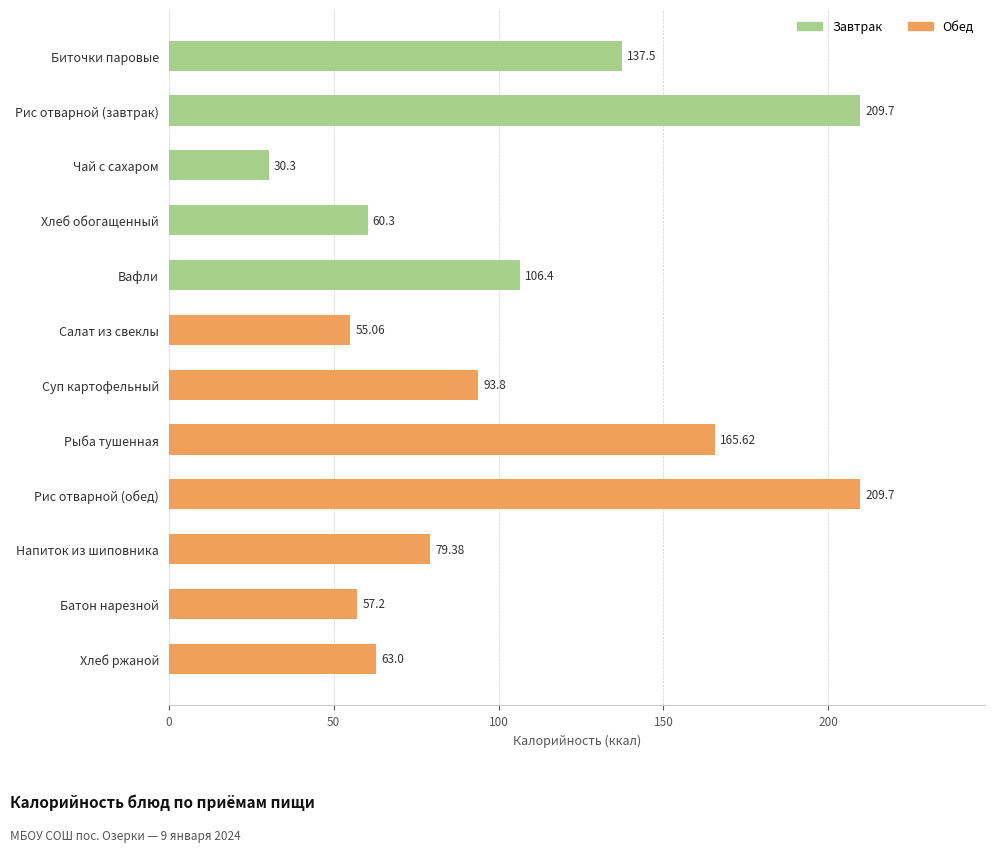

What is the label of the 11th bar from the bottom?

Рис отварной (завтрак)